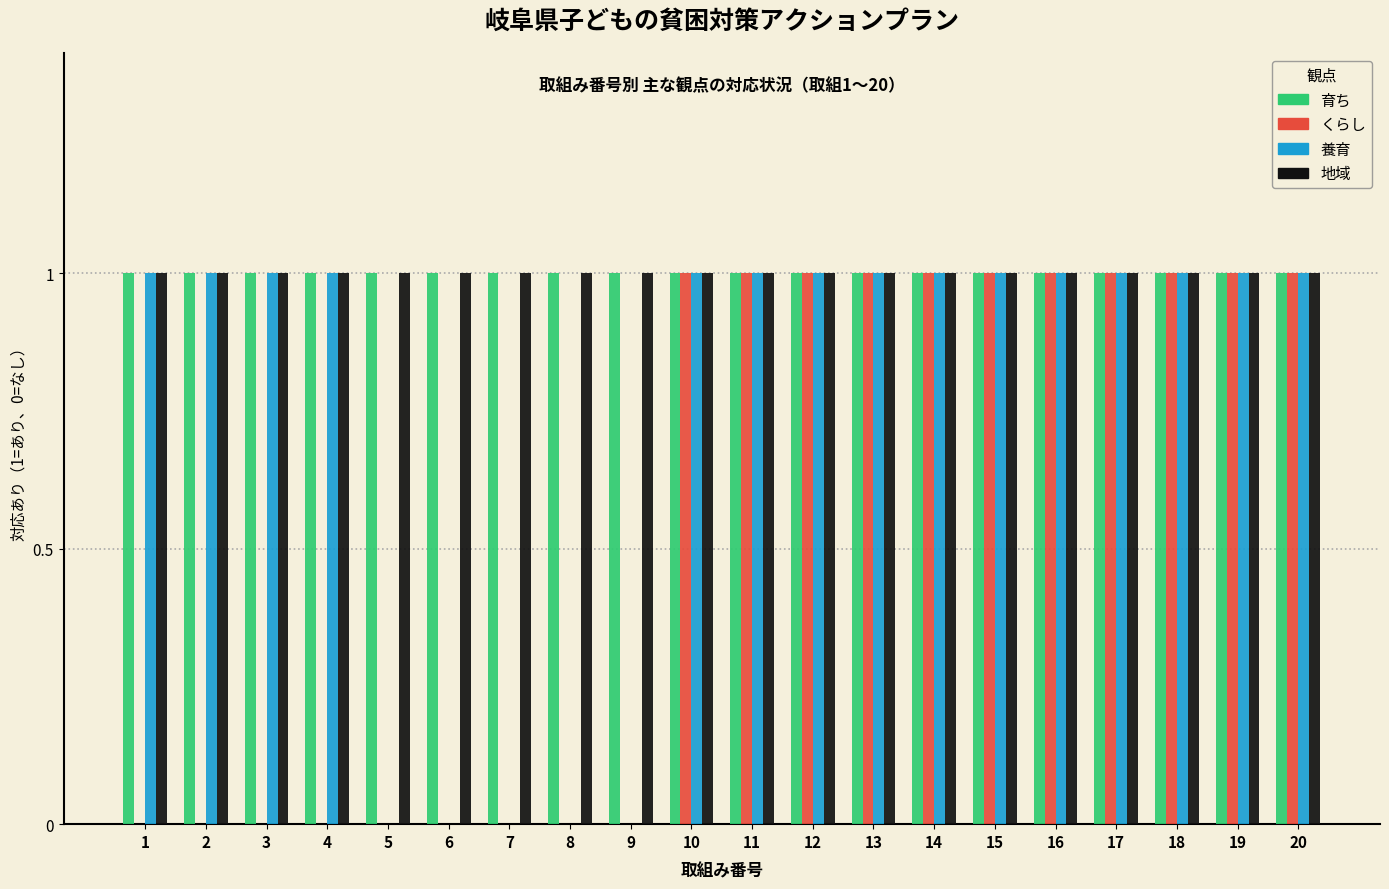

Are the bars horizontal?

No